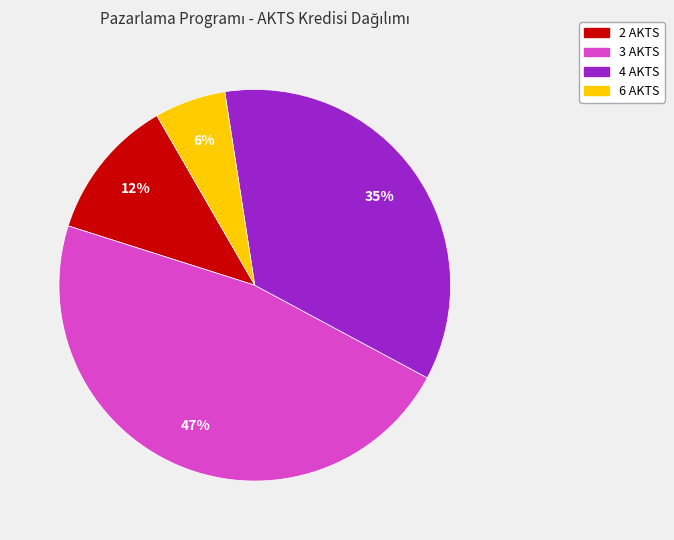

To the nearest percent, what is the difference between the largest and smallest slice percentages?

41%